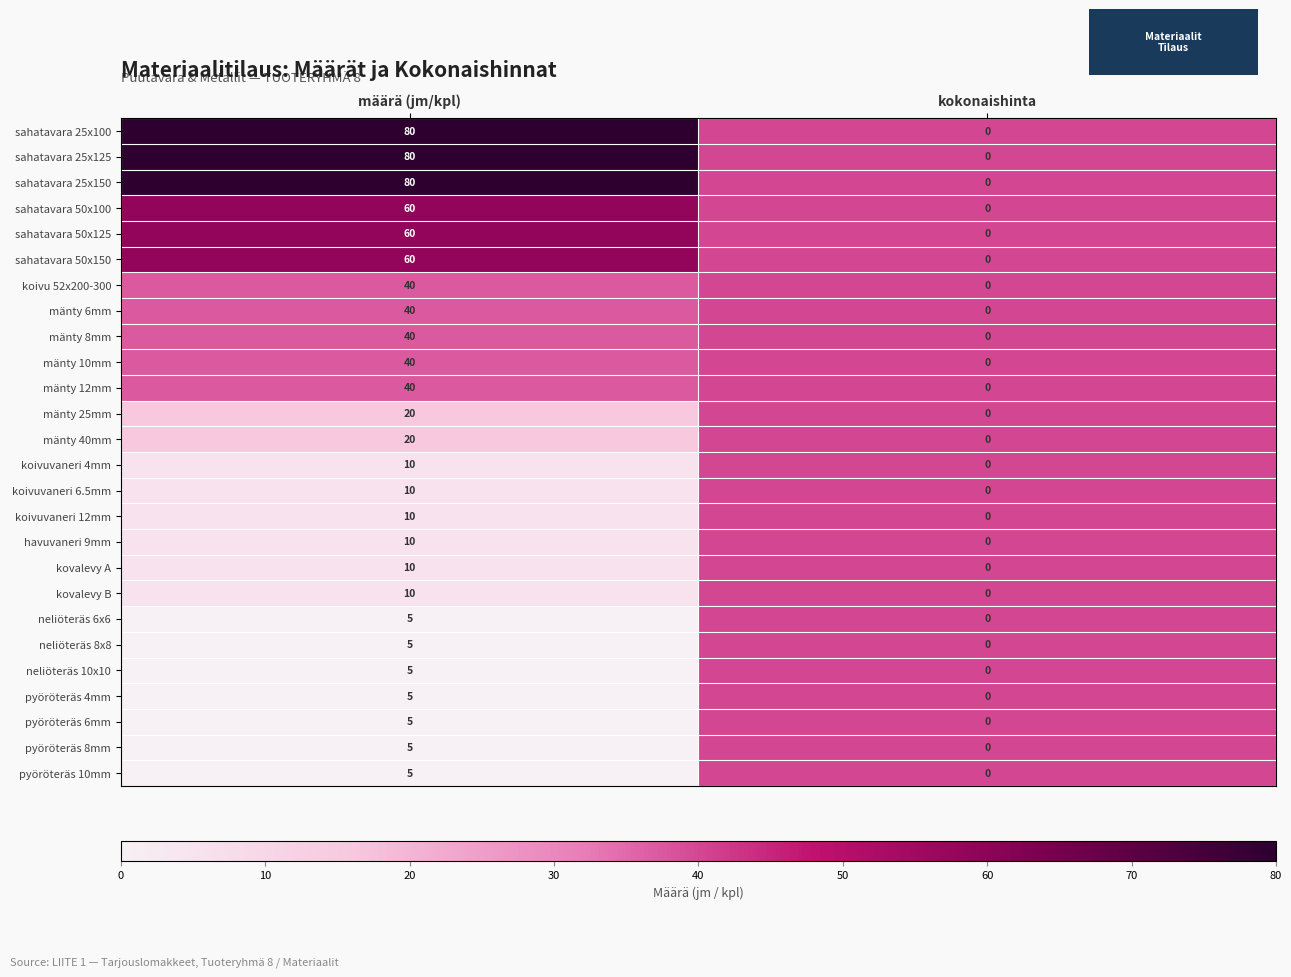

What value does the mänty 10mm series have at määrä (jm/kpl), to the nearest 10?

40